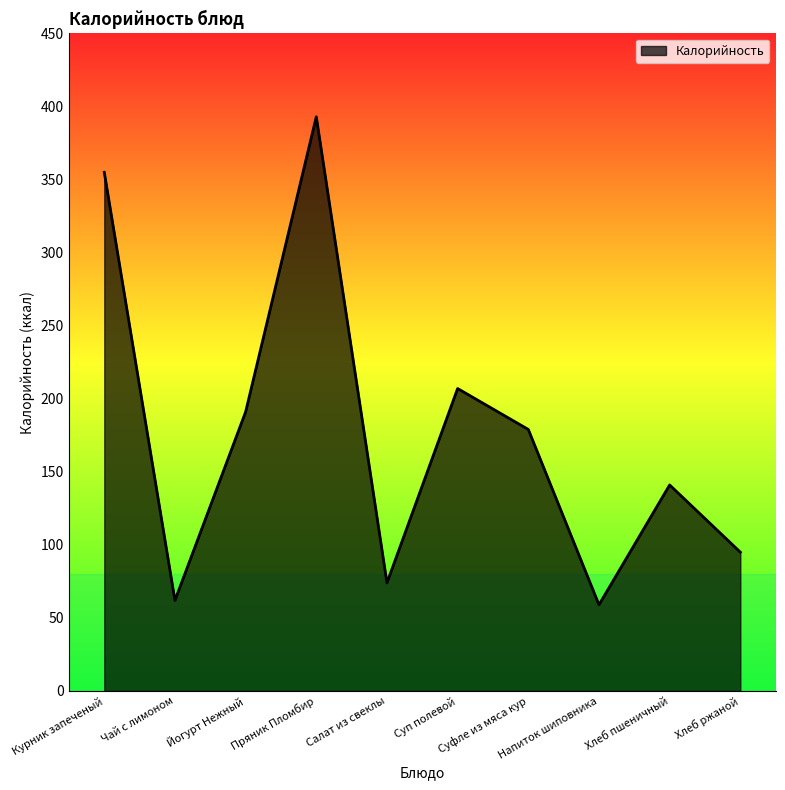

The chart shows a value of 566 at Курник запеченый. True or false?

False